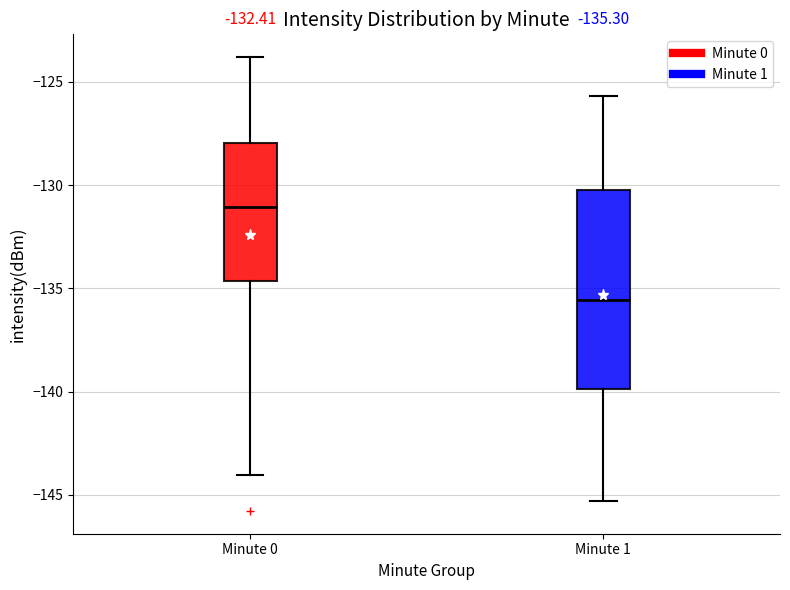

Comparing the boxes themselves (not the whiskers), which one is the tallest?

Minute 1